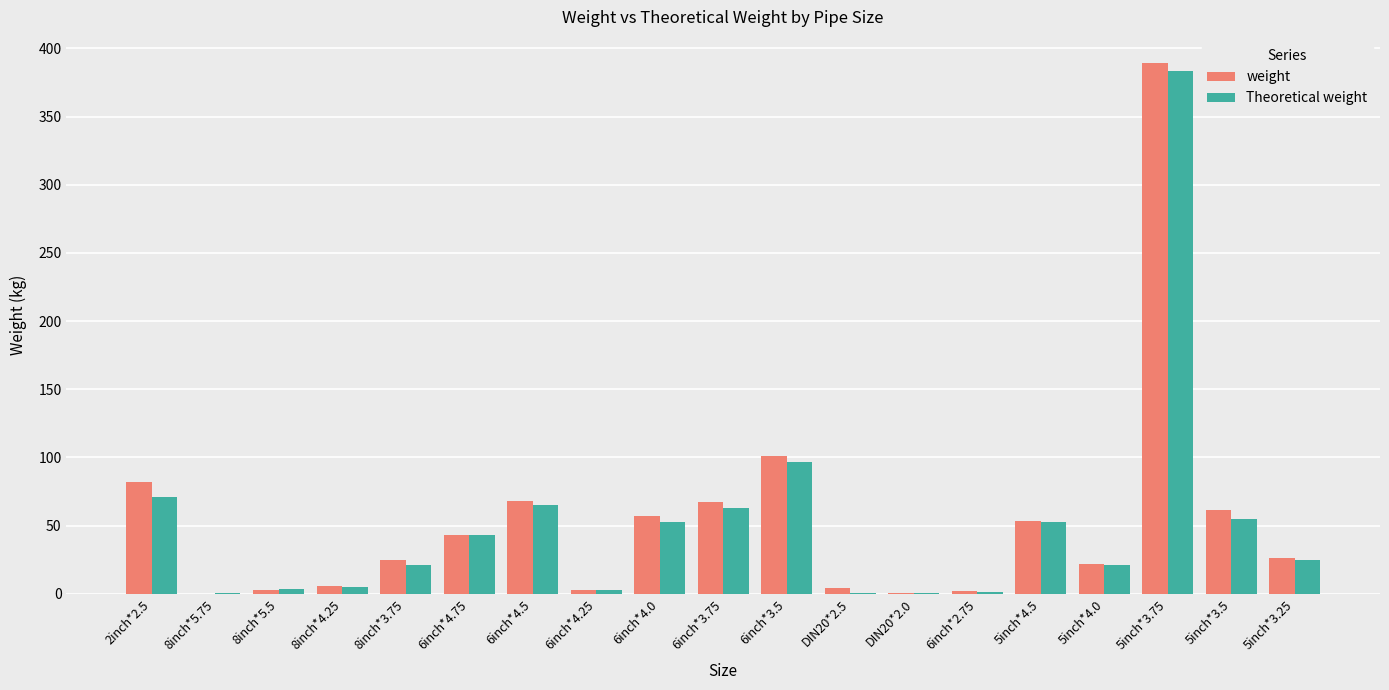

True or false: Theoretical weight has a value of 107.5 at 6inch*3.75.

False